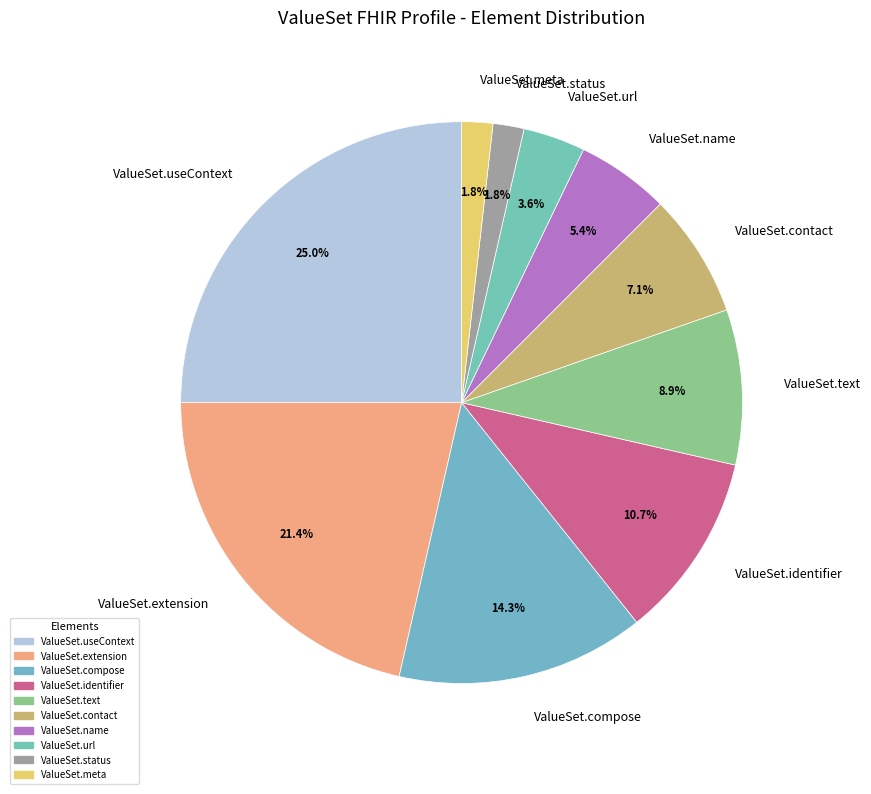

Which category has the biggest portion of the pie?

ValueSet.useContext